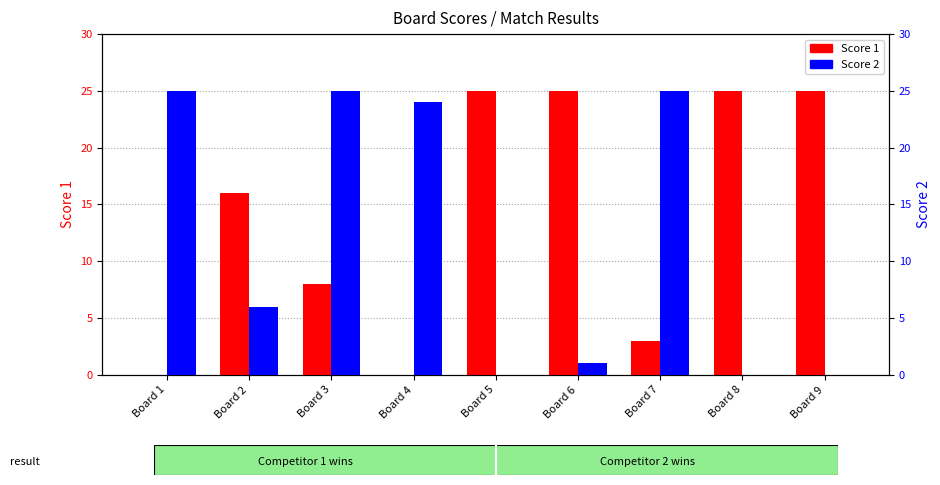

Rank the series by their average value, from highest to lowest.

Score 1, Score 2